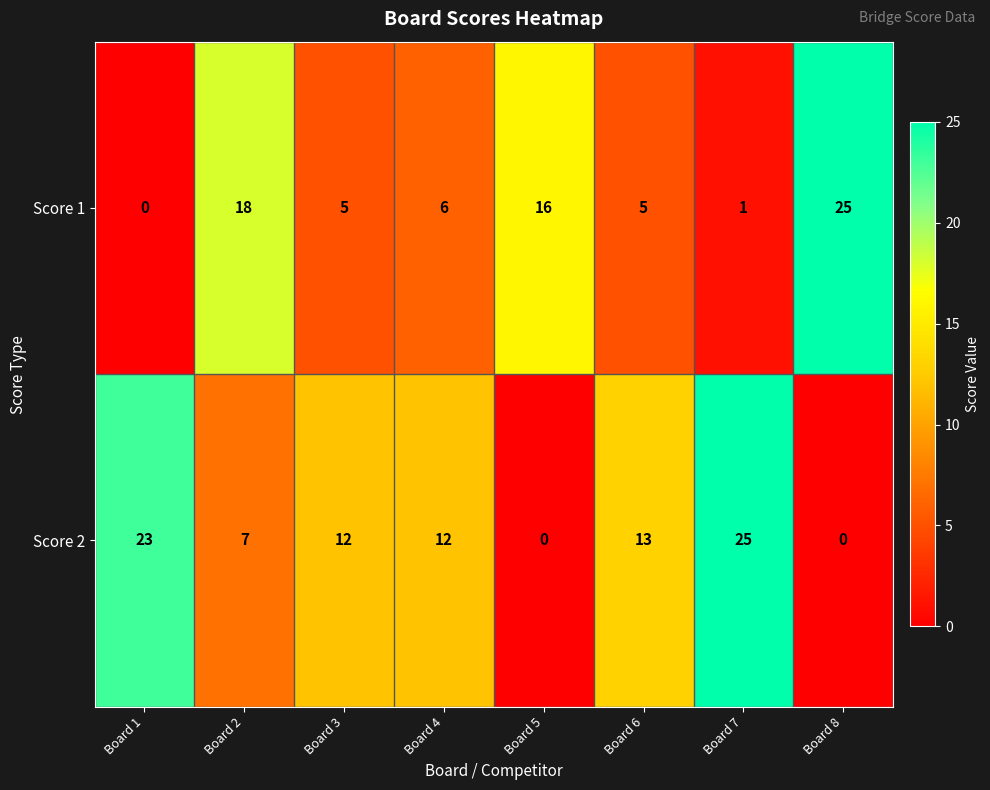

Which series changed the most between Board 2 and Board 5?

Score 2